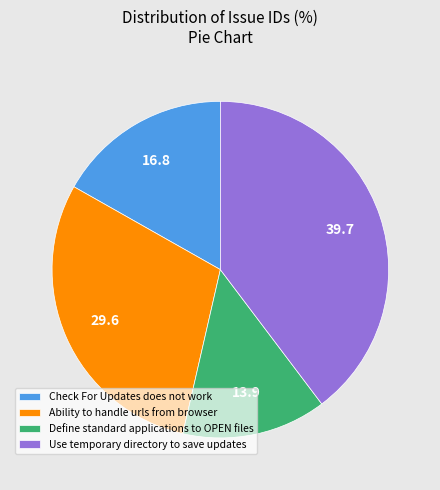

True or false: Use temporary directory to save updates accounts for 47% of the total.

False